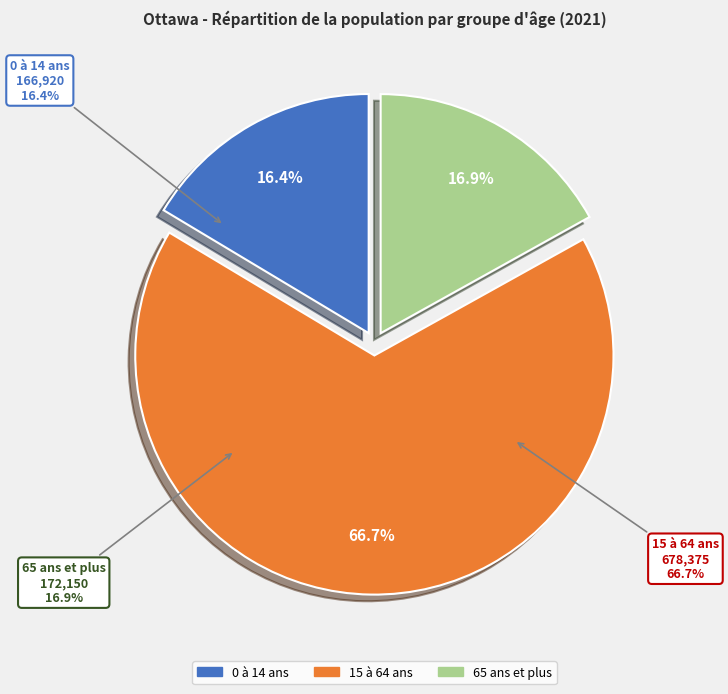

What percentage is the 0 à 14 ans slice, to the nearest percent?

16%